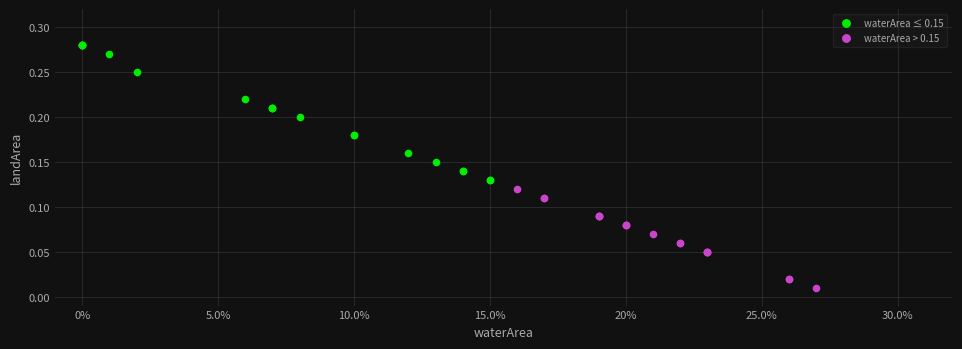

What are all the series names shown in the legend?

waterArea ≤ 0.15, waterArea > 0.15